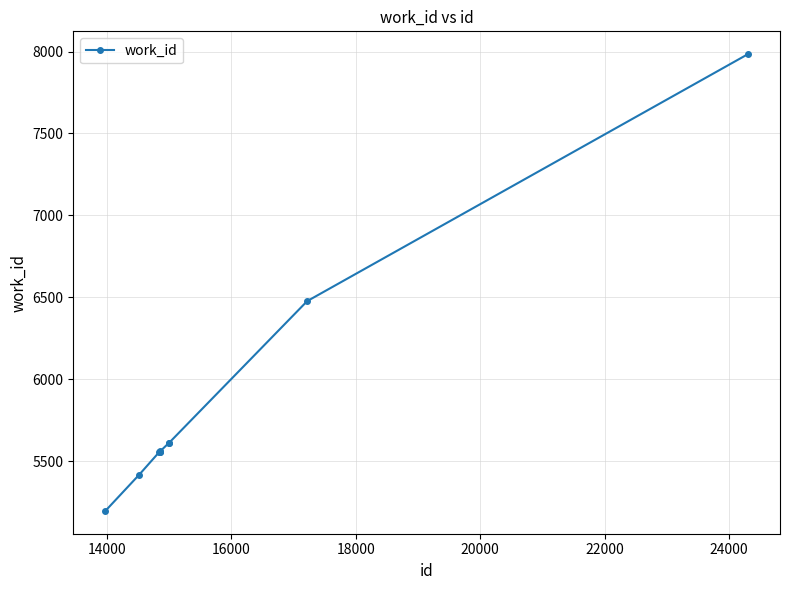

What is the value of the 3rd point from the left?

5555